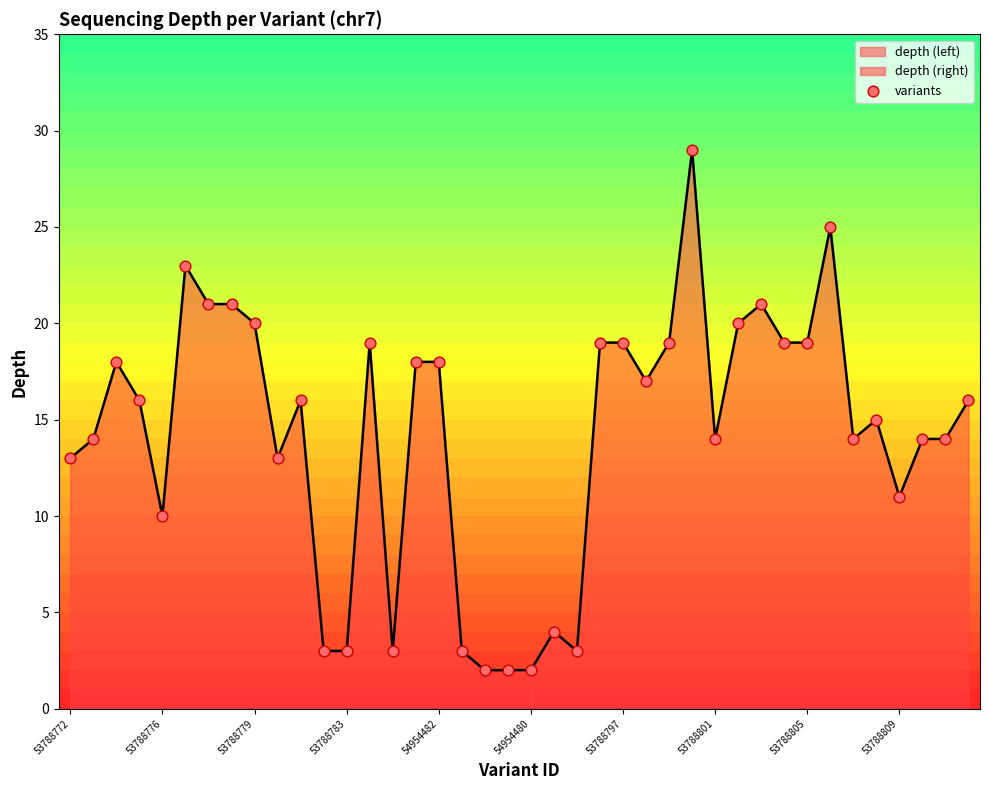

Between 39 and 53788779, which is larger?

53788779